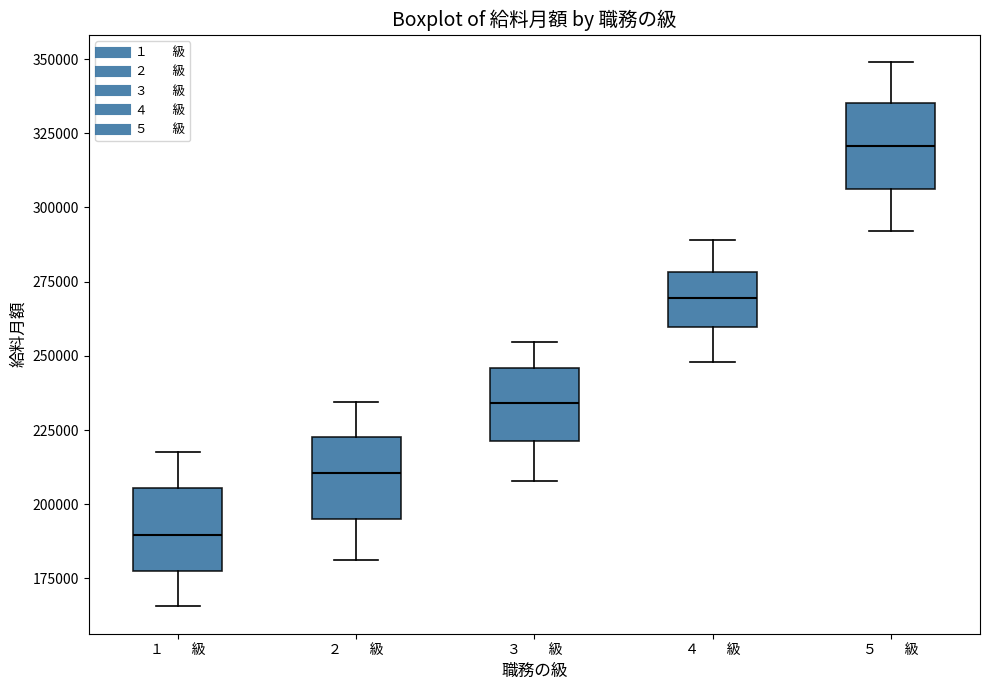

Reading left to right, transcribe this box plot: for each box, give where its median line is, the range the box spans, and where its two whiskers end, as read against the y-axis. The values are not printed on the chart, so give them approximately, as read against the axis.

１ 級: median 190000, box 175000 to 205000, whiskers 165000 to 220000
２ 級: median 210000, box 195000 to 225000, whiskers 180000 to 235000
３ 級: median 235000, box 220000 to 245000, whiskers 210000 to 255000
４ 級: median 270000, box 260000 to 280000, whiskers 250000 to 290000
５ 級: median 320000, box 305000 to 335000, whiskers 290000 to 350000